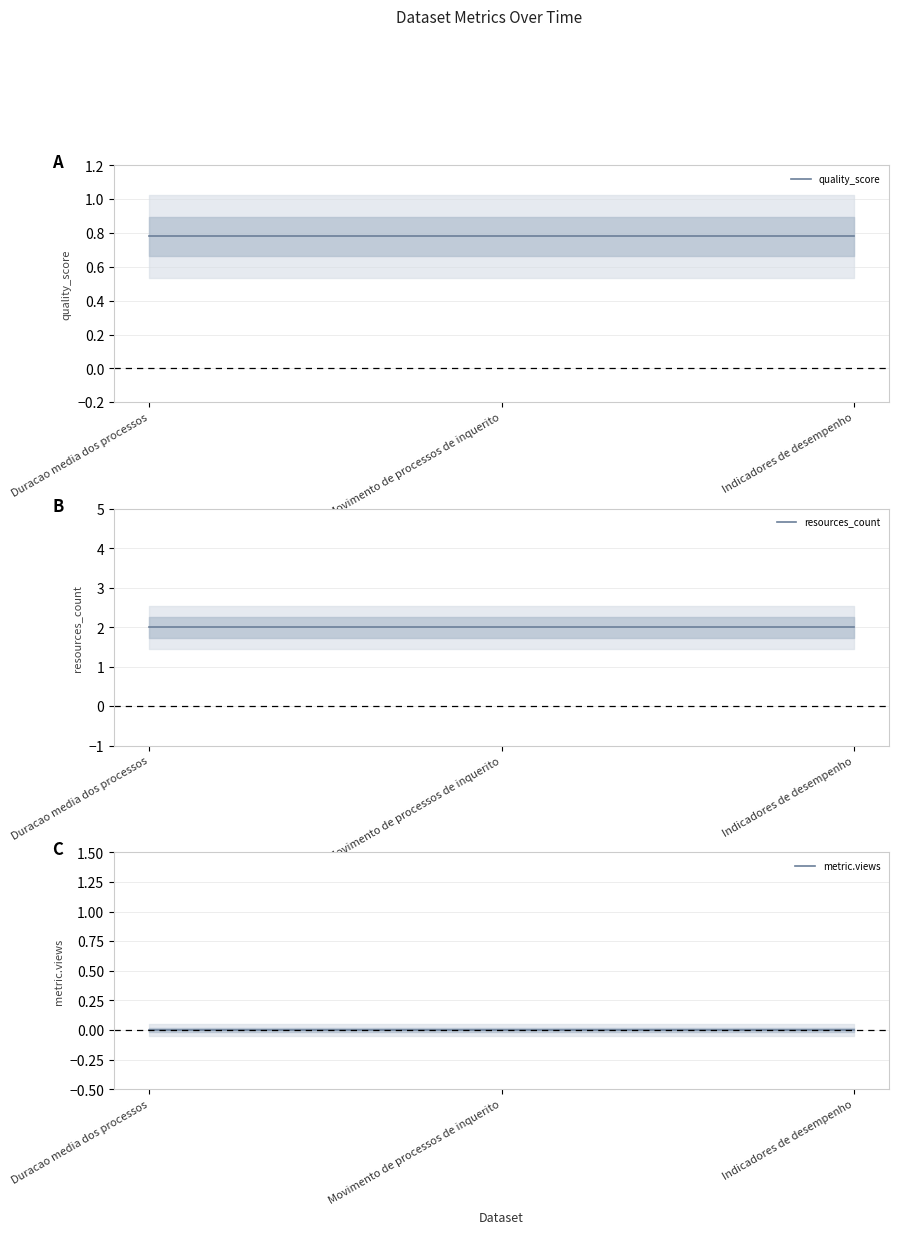

What is the label of the 1st point from the right?

Indicadores de desempenho